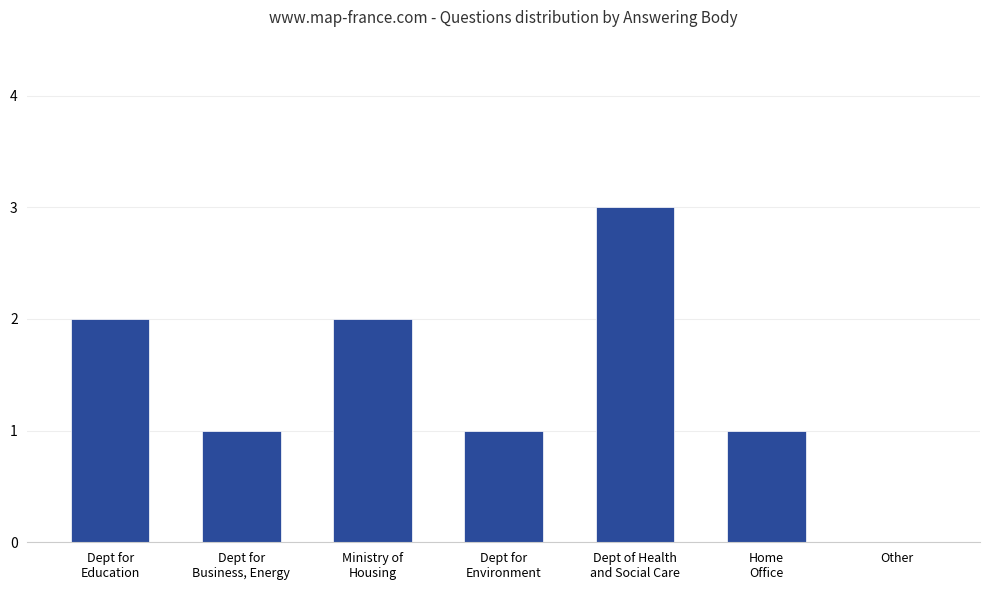

What value does the data have at Dept for
Business, Energy?

1